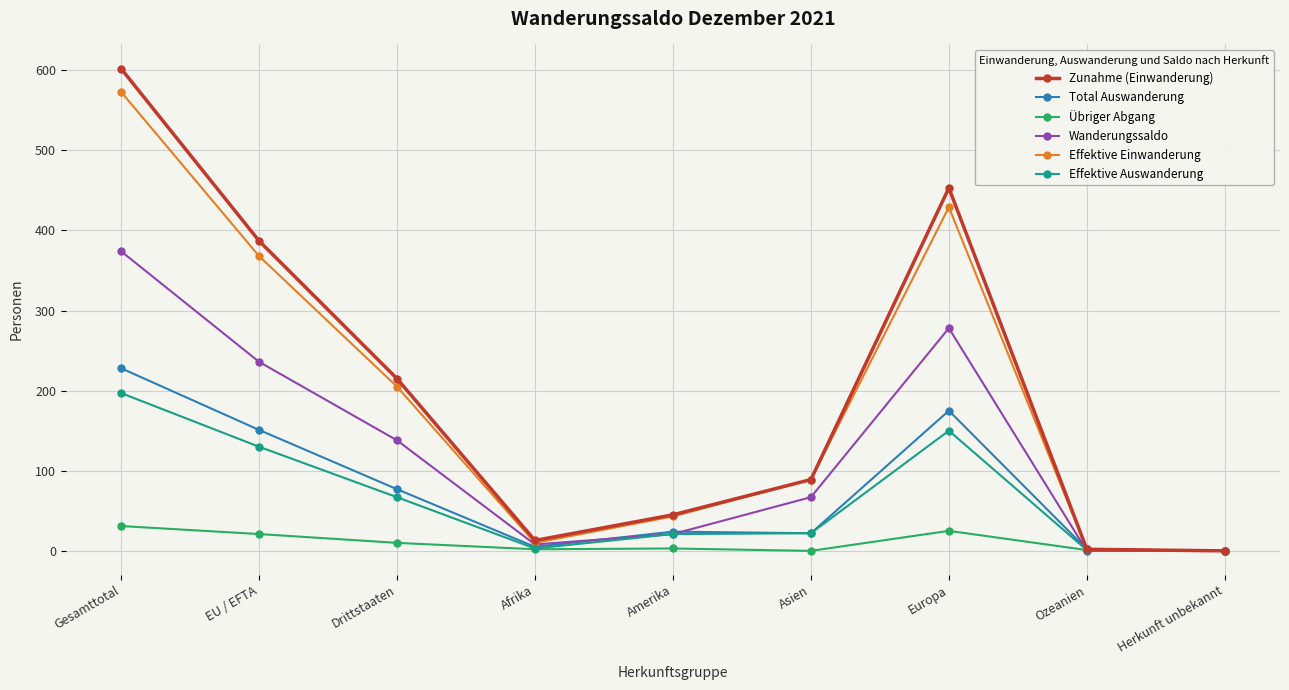

How many categories are shown in the chart?

9